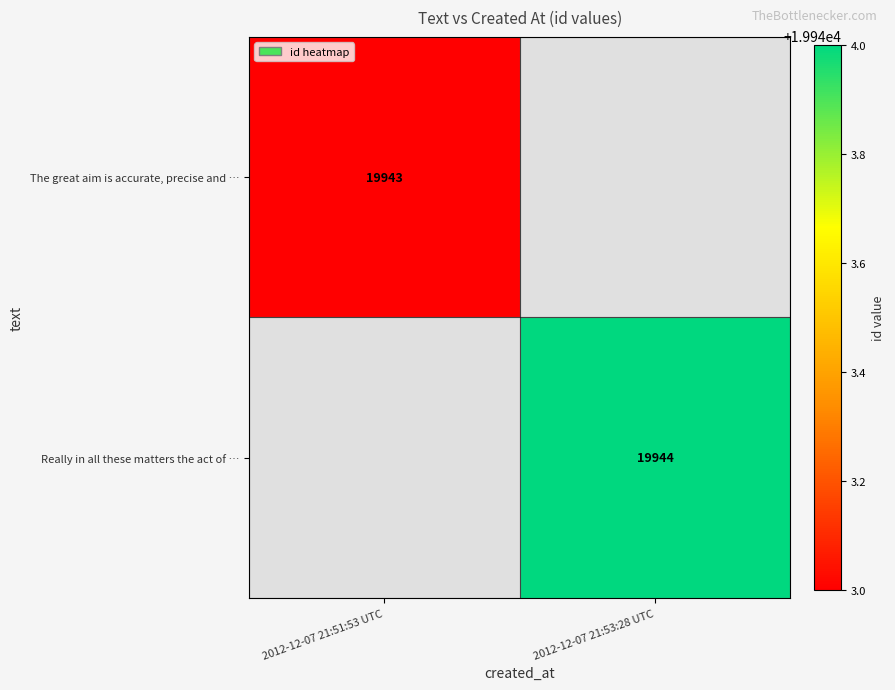

Is it true that The great aim is accurate, precise and … equals 19943 at 2012-12-07 21:51:53 UTC?

True